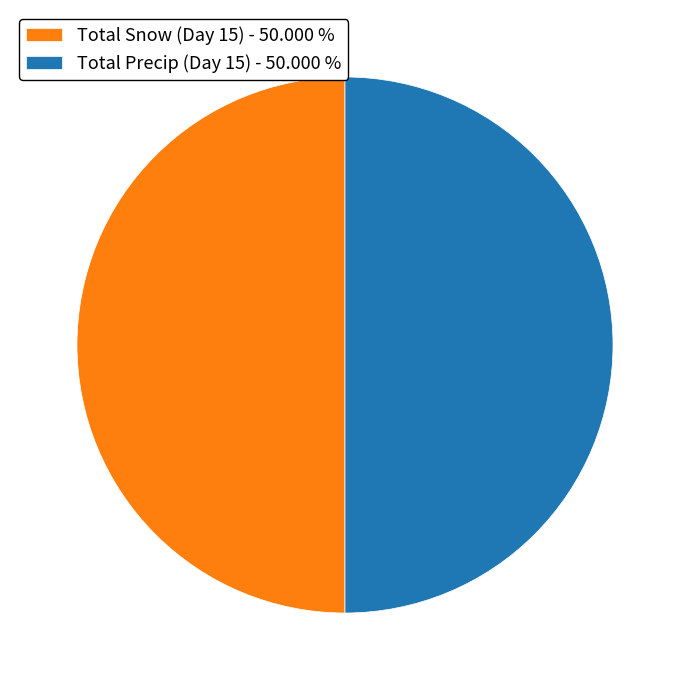

Do Total Precip (Day 15) - 50.000 % and Total Snow (Day 15) - 50.000 % together represent more than half of the pie?

Yes